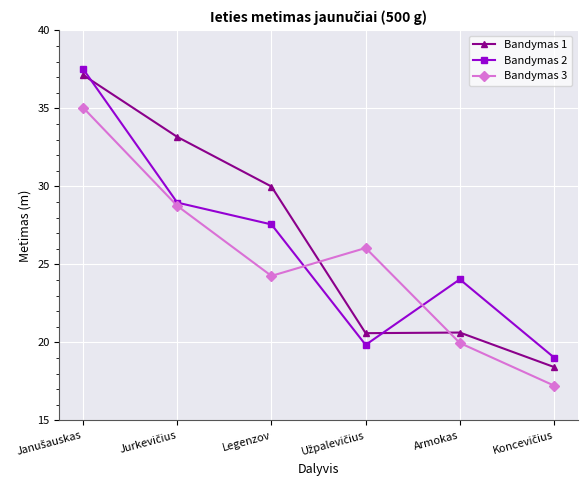

At Legenzov, list the series in order from largest to smallest.

Bandymas 1, Bandymas 2, Bandymas 3